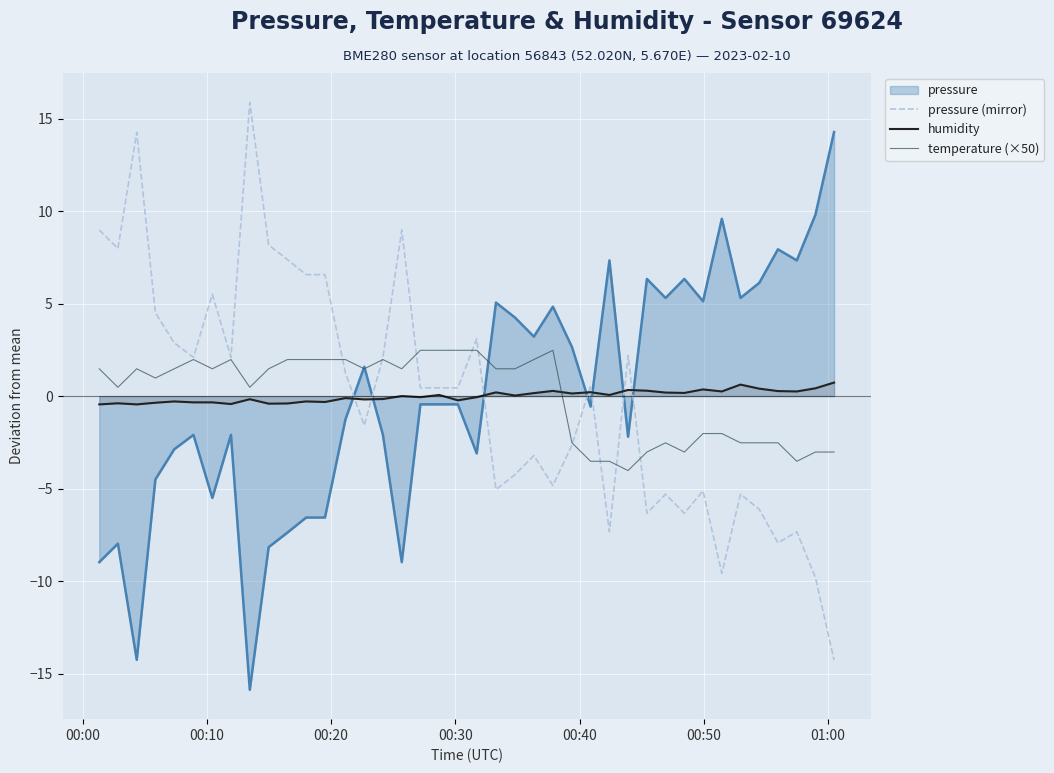

How many interior local valleys does the temperature (×50) series have?

9